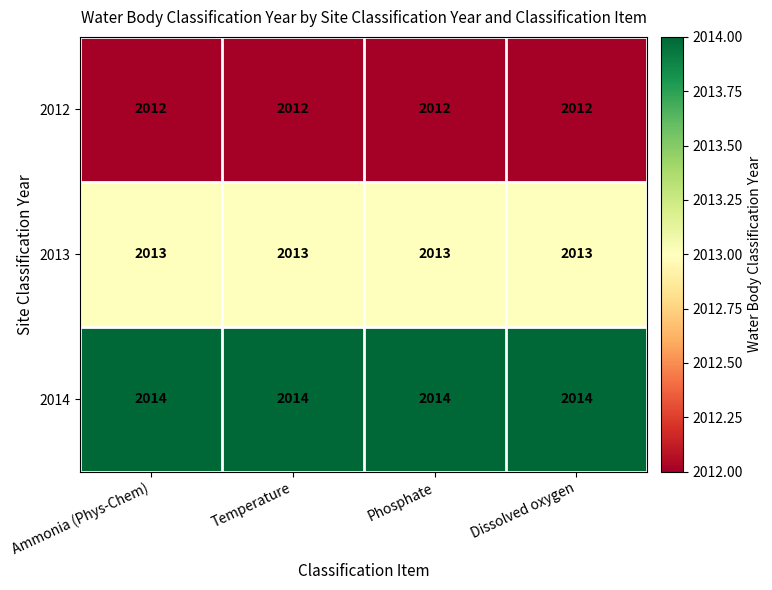

Rank the series at Dissolved oxygen from highest to lowest value.

2014, 2013, 2012